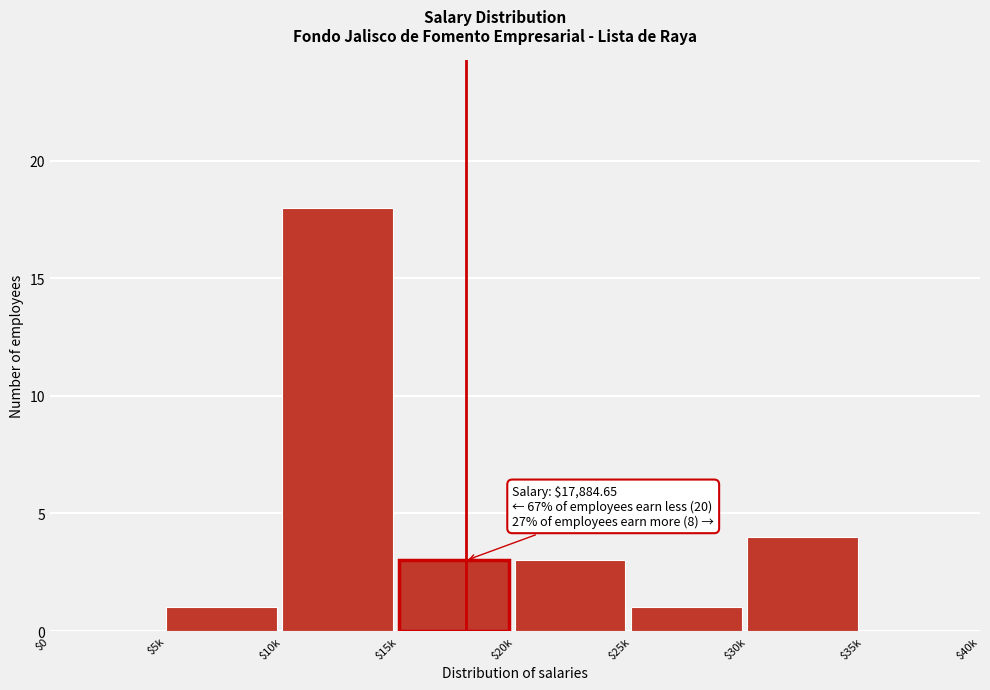

Where is the data nearest to the value 9?

$30k